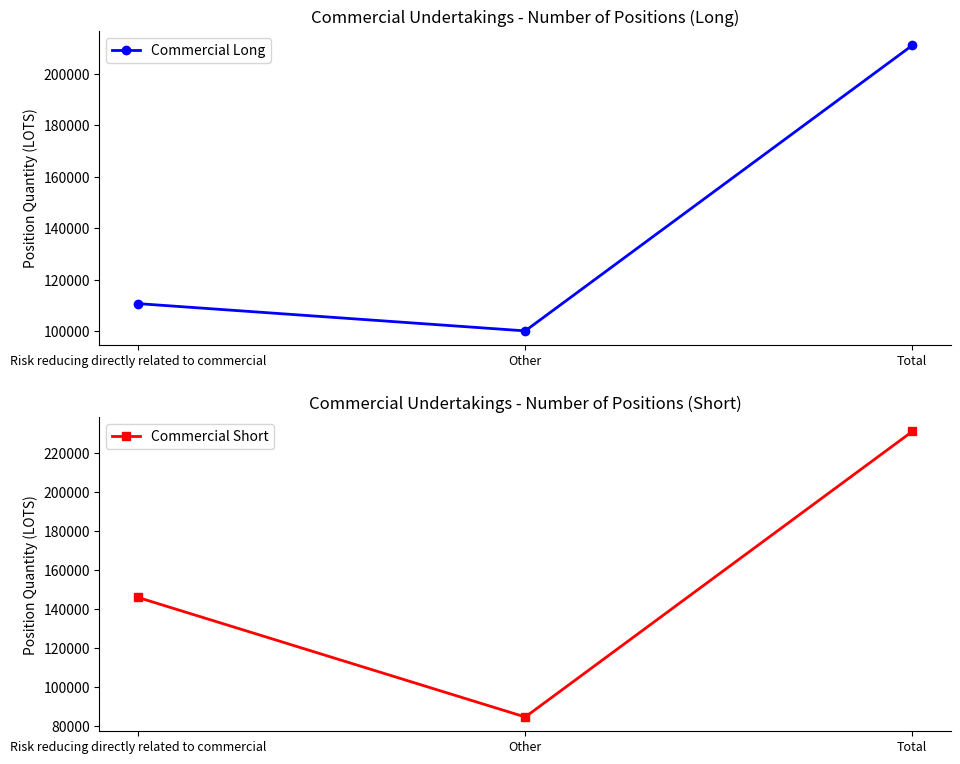

What is the sum of the Commercial Short values at Risk reducing directly related to commercial and Total?

376737